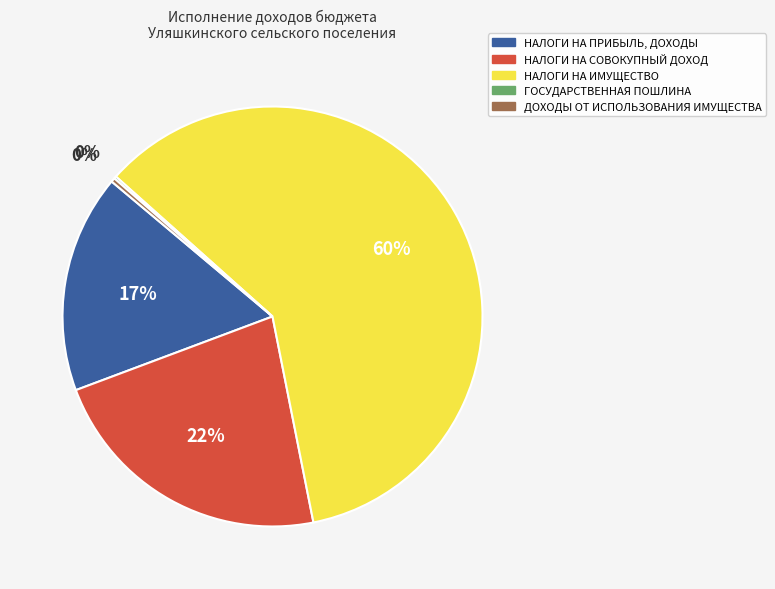

To the nearest percent, what is the average slice percentage?

20%